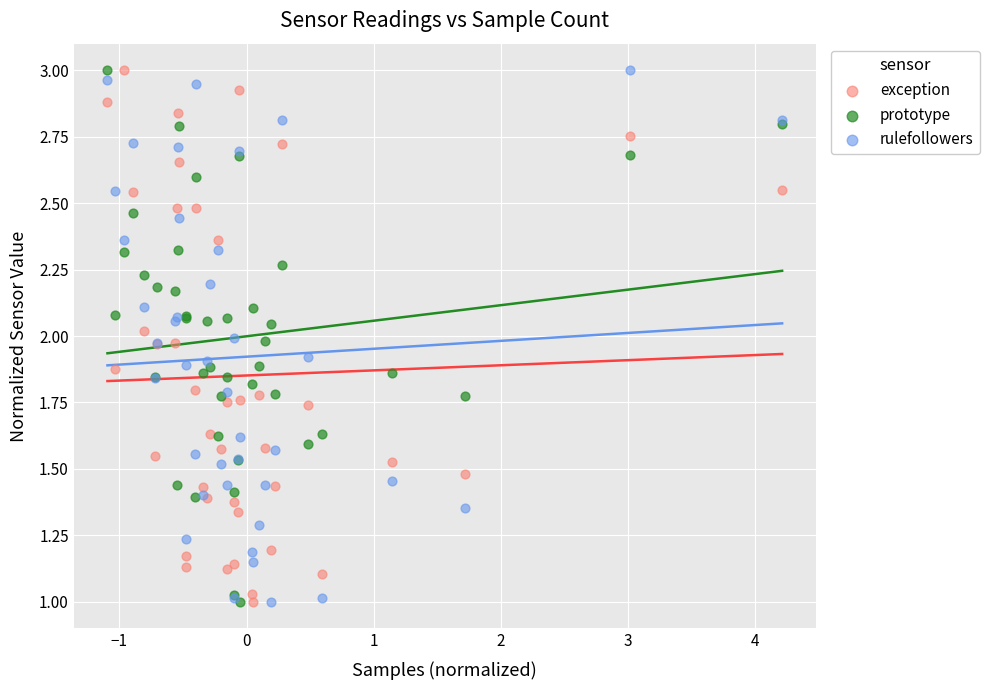

What are all the series names shown in the legend?

exception, prototype, rulefollowers